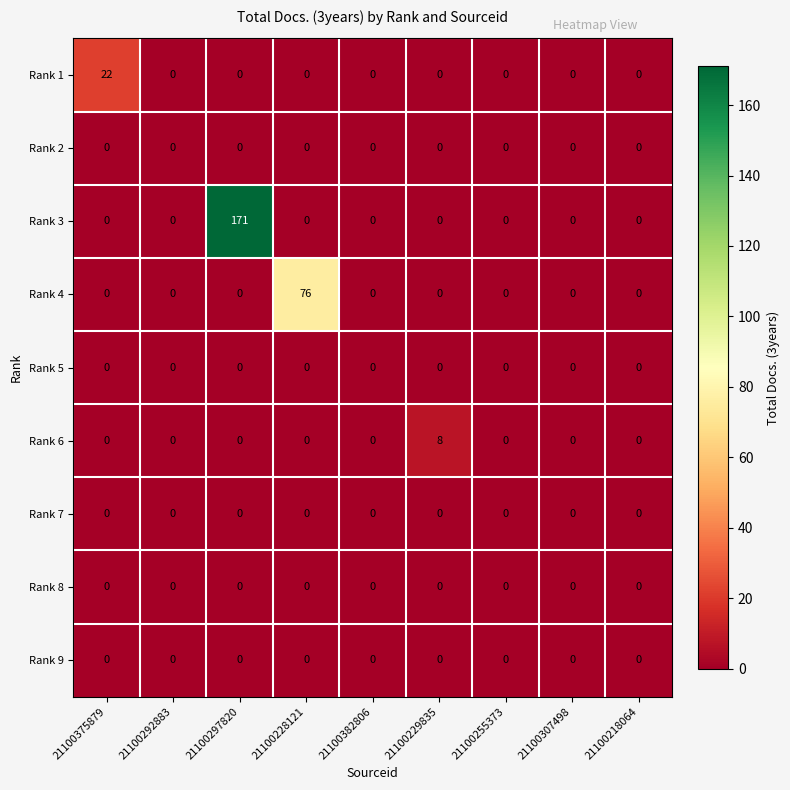

True or false: Rank 4 has a value of 33 at 21100229835.

False